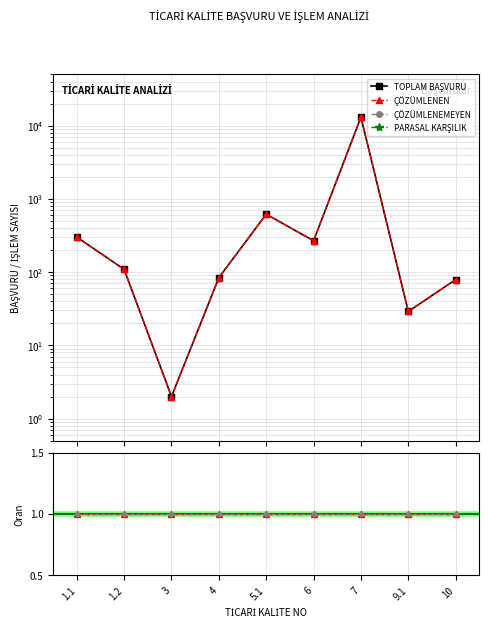

The value of ÇÖZÜMLENEN at 6 is 268. True or false?

True